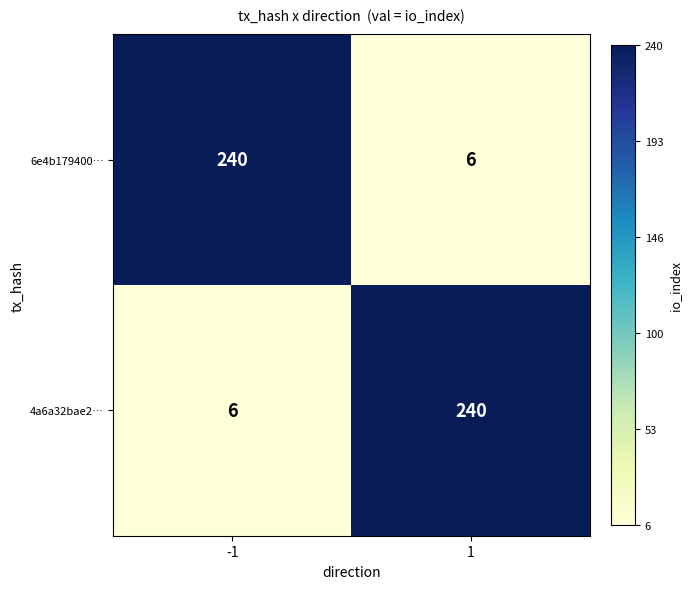

What is the spread (max minus min) of values at 1?

234